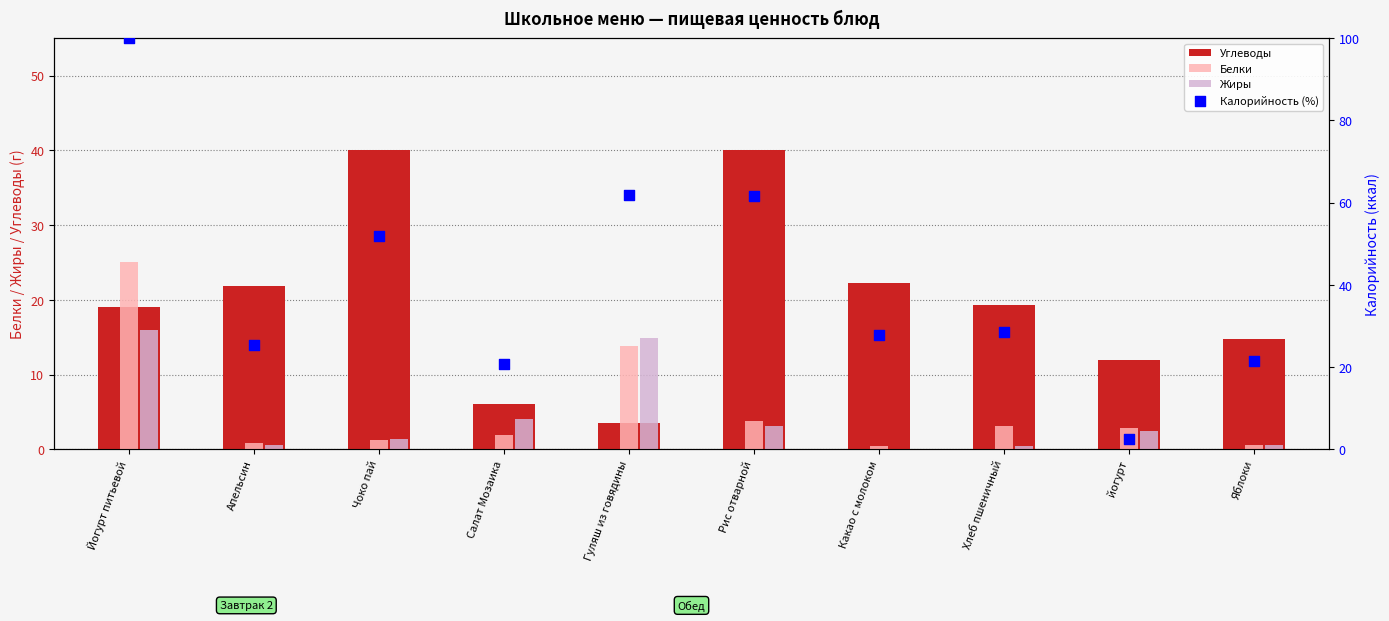

Which series reaches the minimum Y coordinate?

Жиры